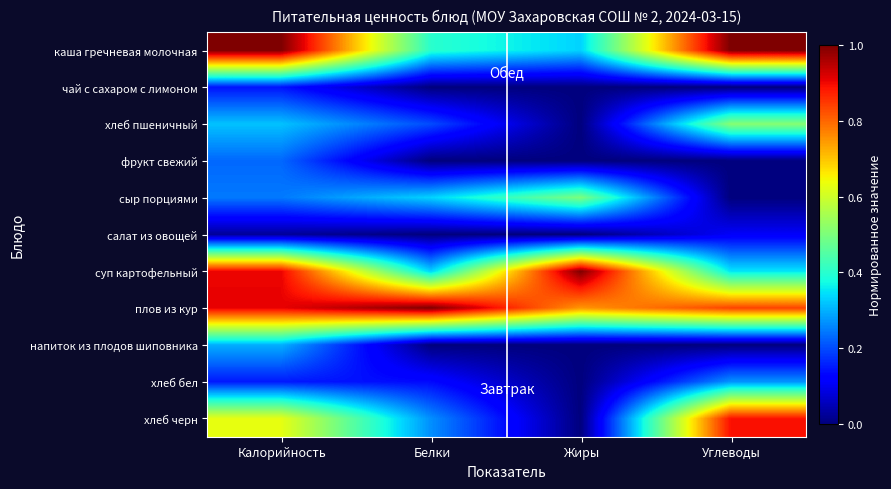

What is the spread (max minus min) of values at Калорийность?

1.0